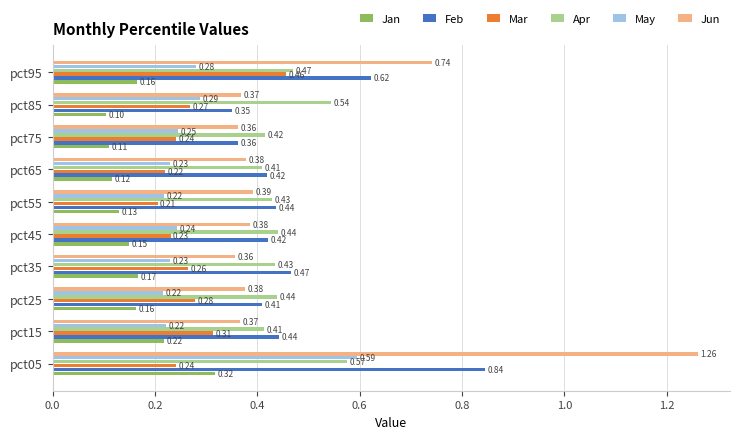

What are all the series names shown in the legend?

Jan, Feb, Mar, Apr, May, Jun